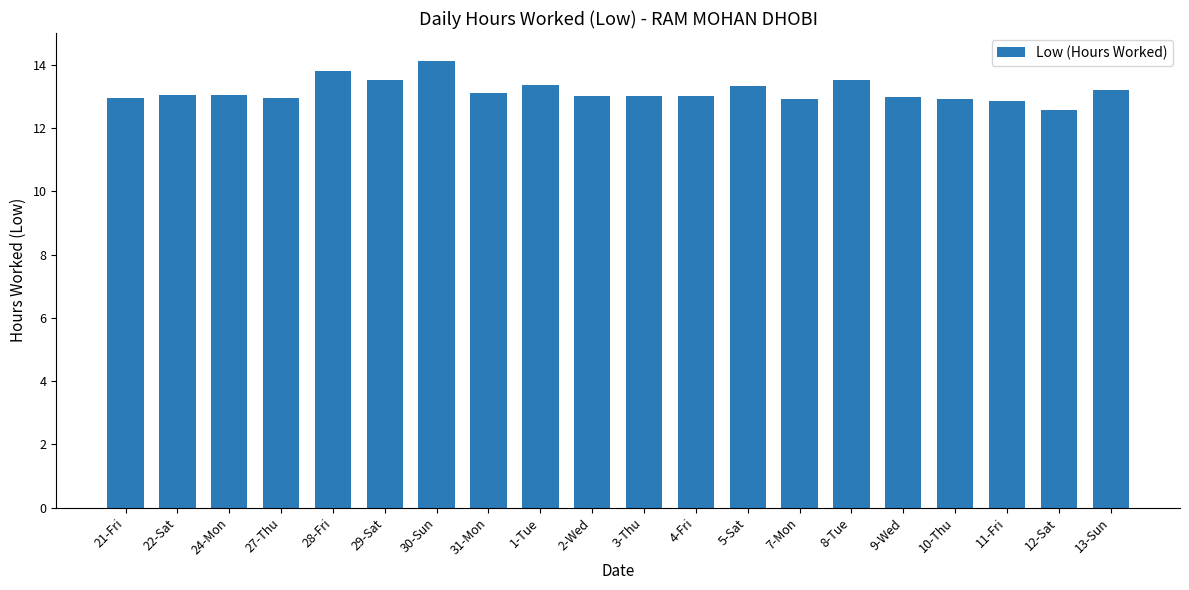

How many series are shown in this chart?

1